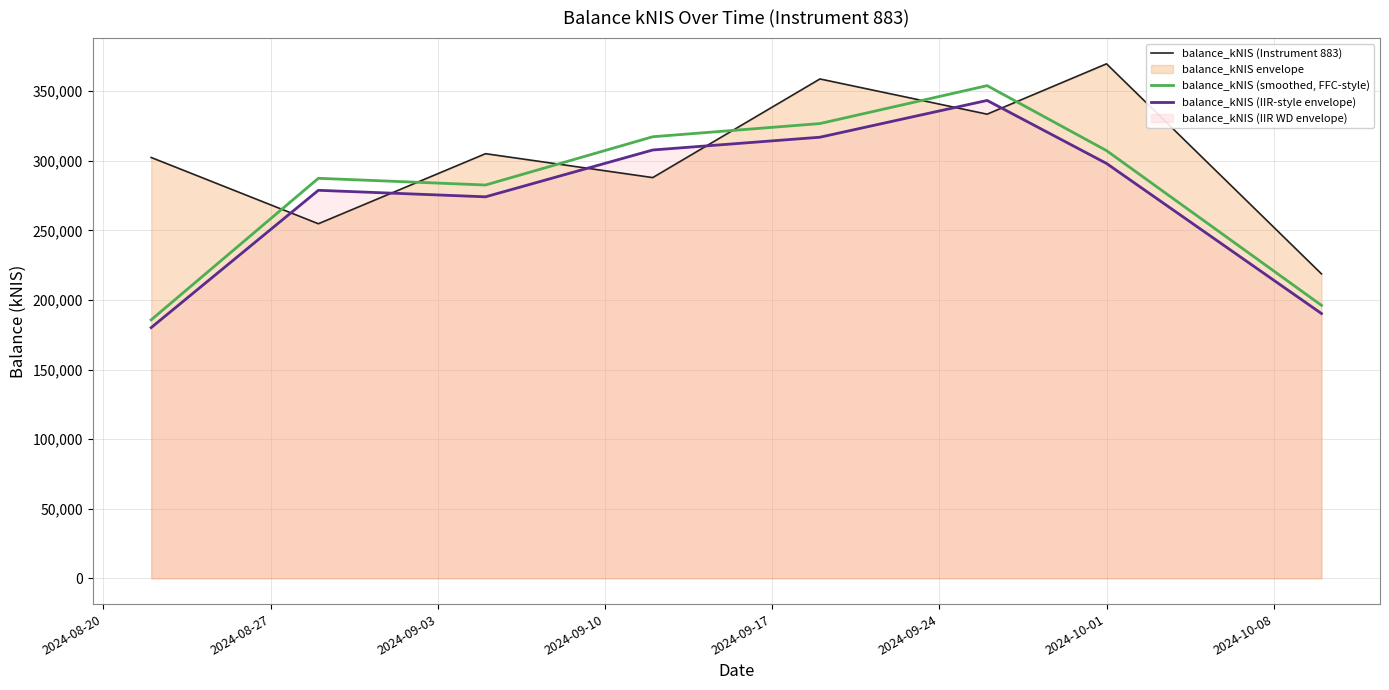

Which series has the largest total across all categories?

balance_kNIS (Instrument 883)